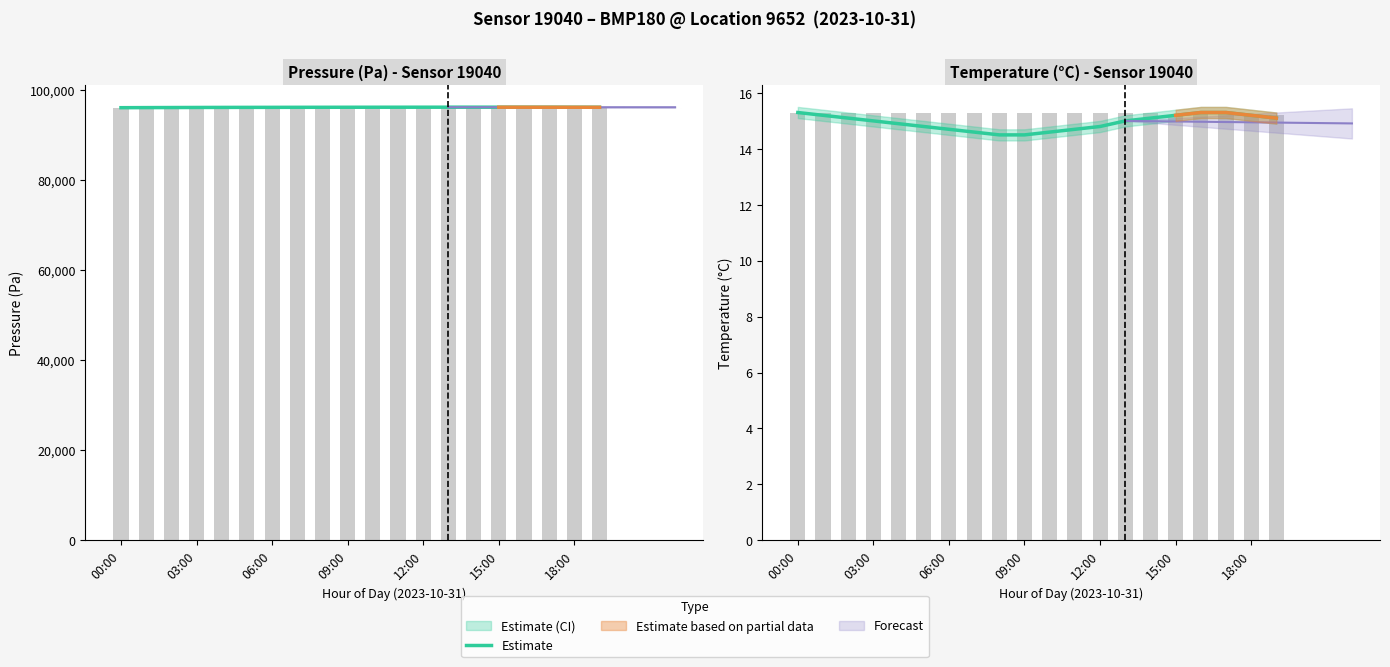

What is the smallest value displayed?

14.5